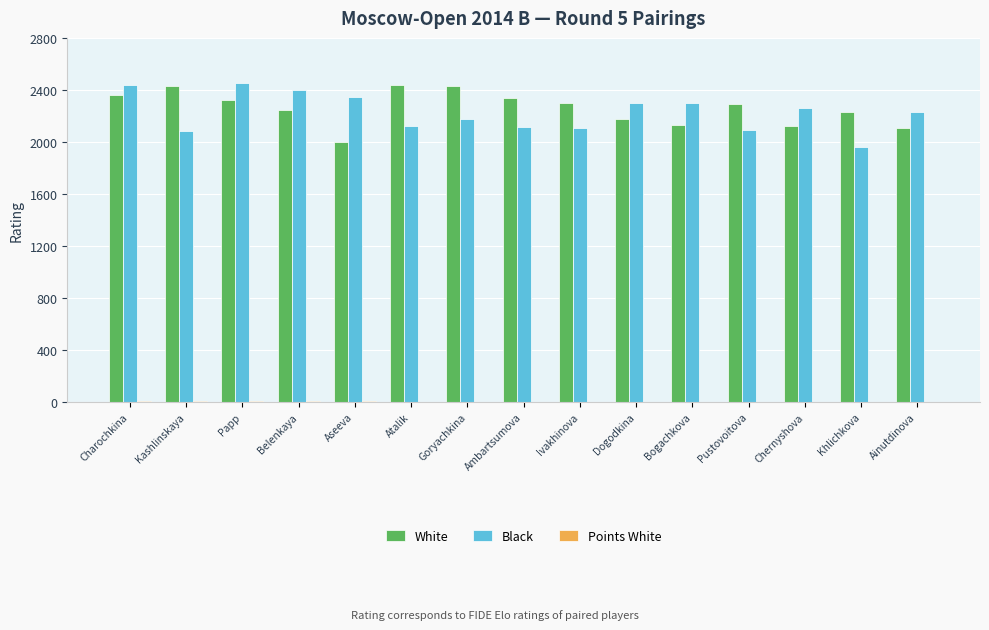

Are the bars horizontal?

No